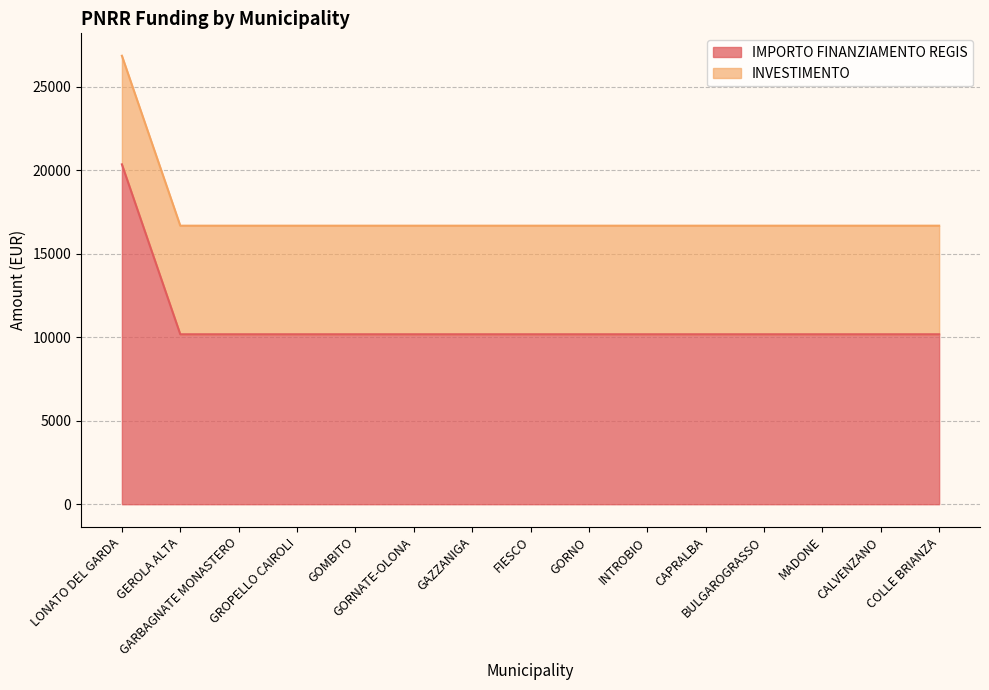

The value at CAPRALBA is 17733. True or false?

False